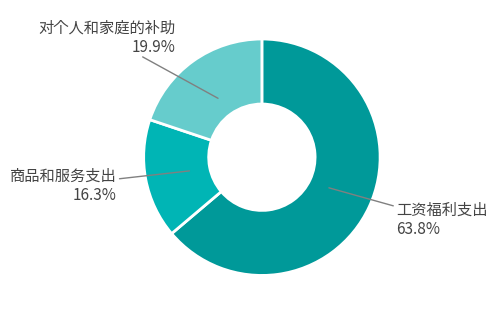

Rank the categories by value from lowest to highest.

商品和服务支出, 对个人和家庭的补助, 工资福利支出